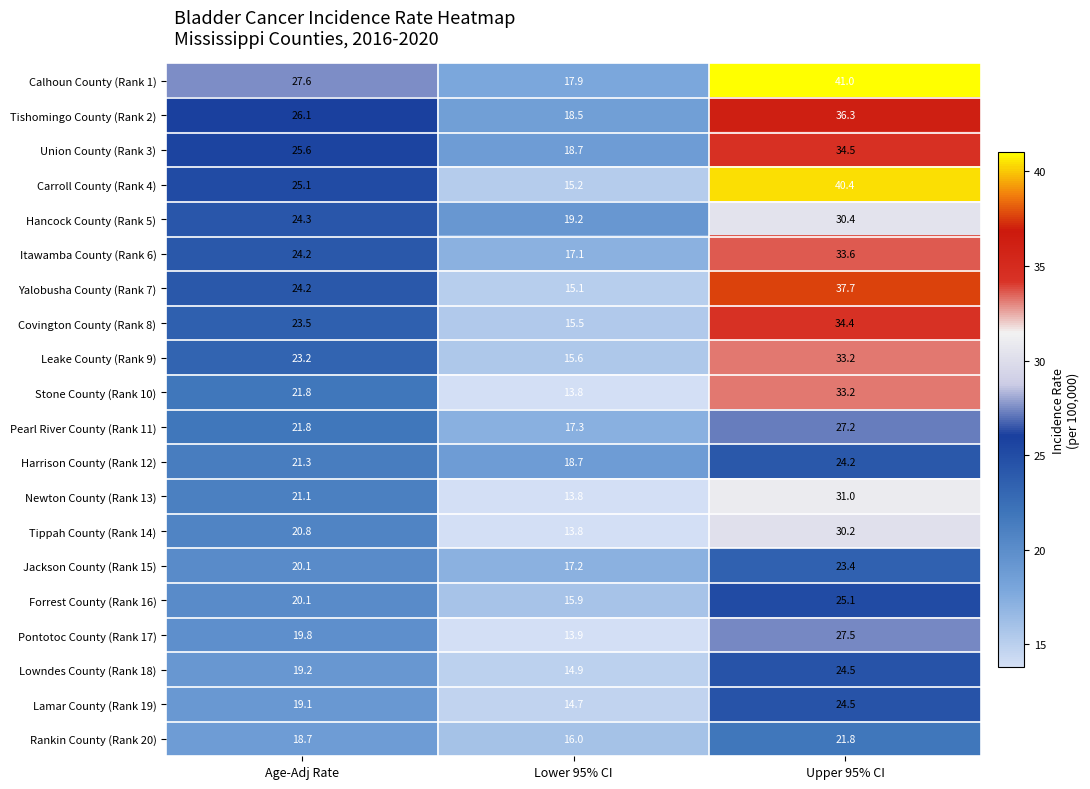

True or false: Union County (Rank 3) has a value of 28.2 at Lower 95% CI.

False